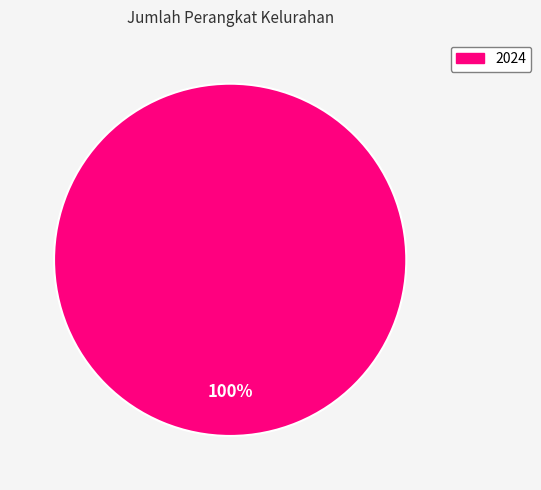

Does any single category account for the majority?

Yes